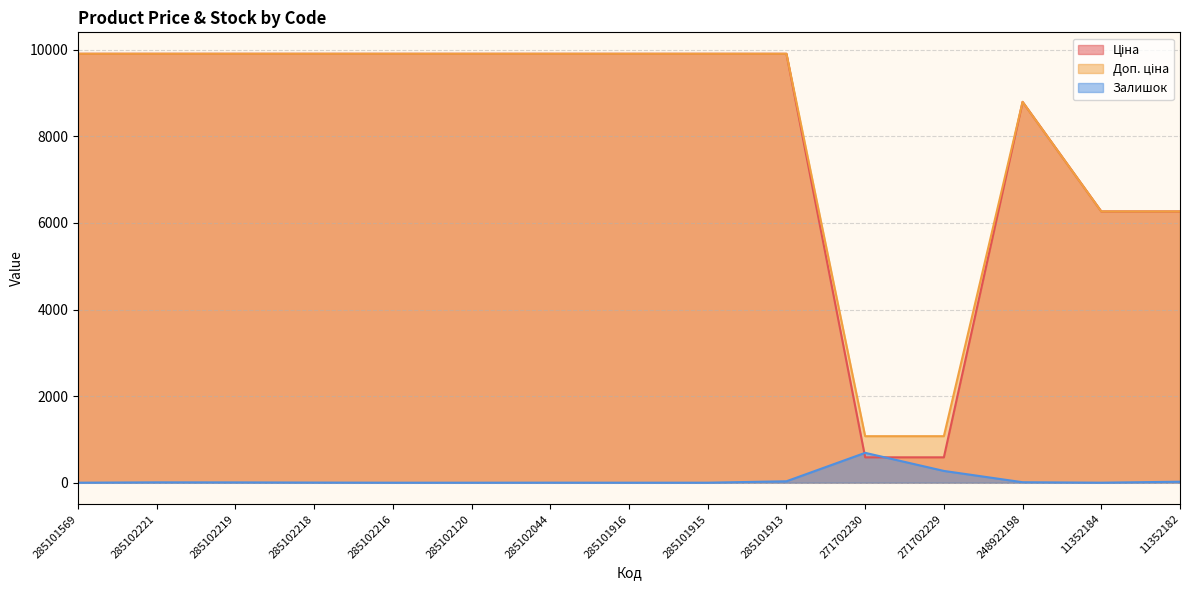

What is the total value across all series at 285101916?

19817.0